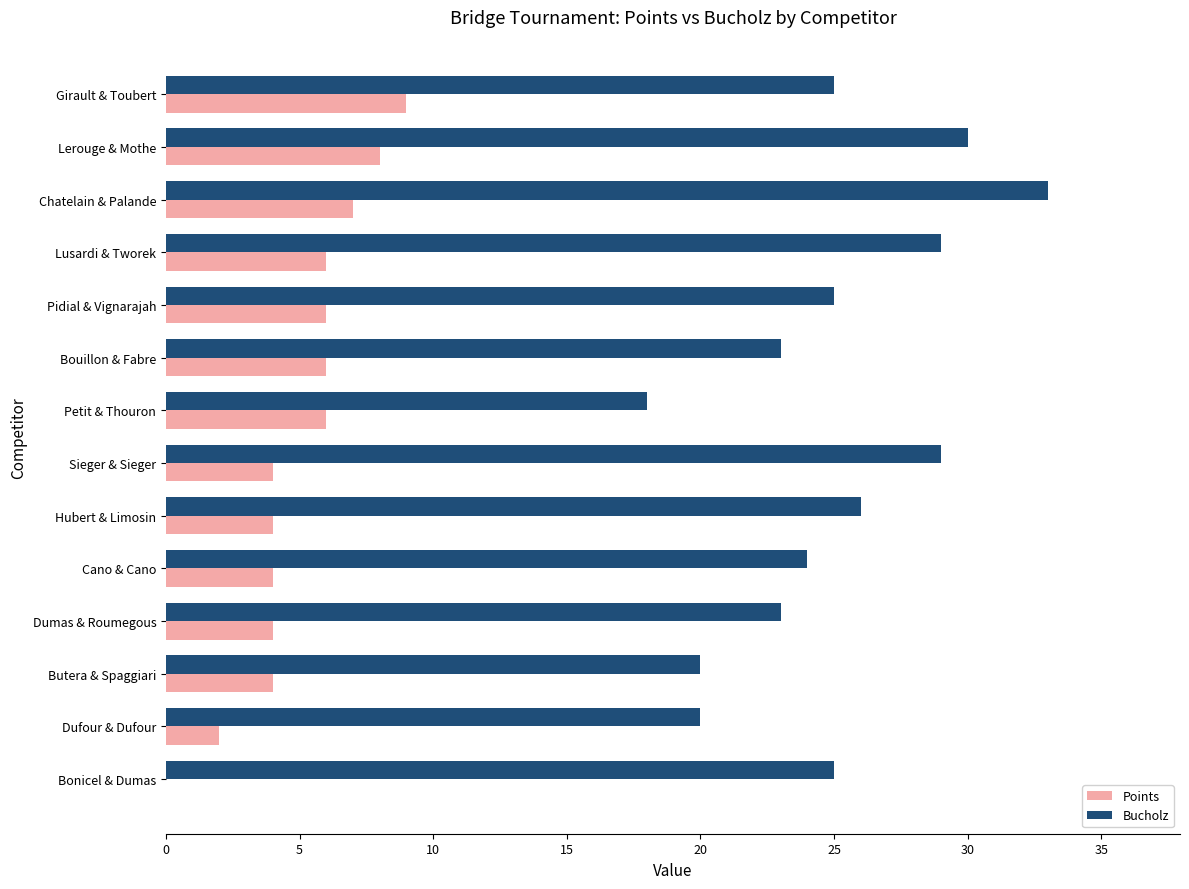

What are all the series names shown in the legend?

Points, Bucholz